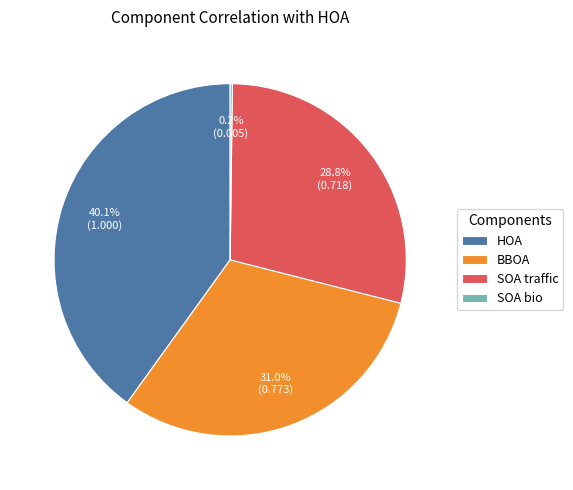

Between BBOA and HOA, which is larger?

HOA